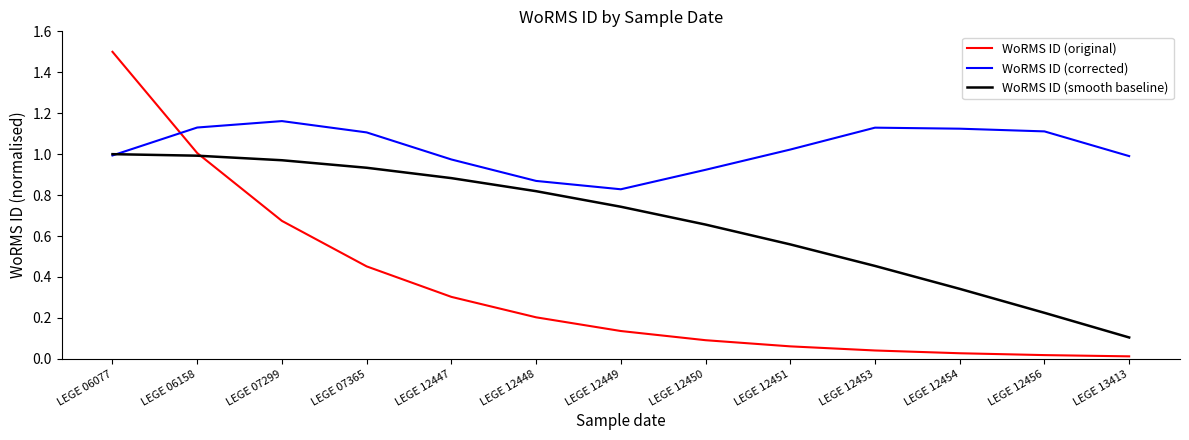

Between which two adjacent categories do WoRMS ID (corrected) and WoRMS ID (original) first intersect?

LEGE 06077 and LEGE 06158